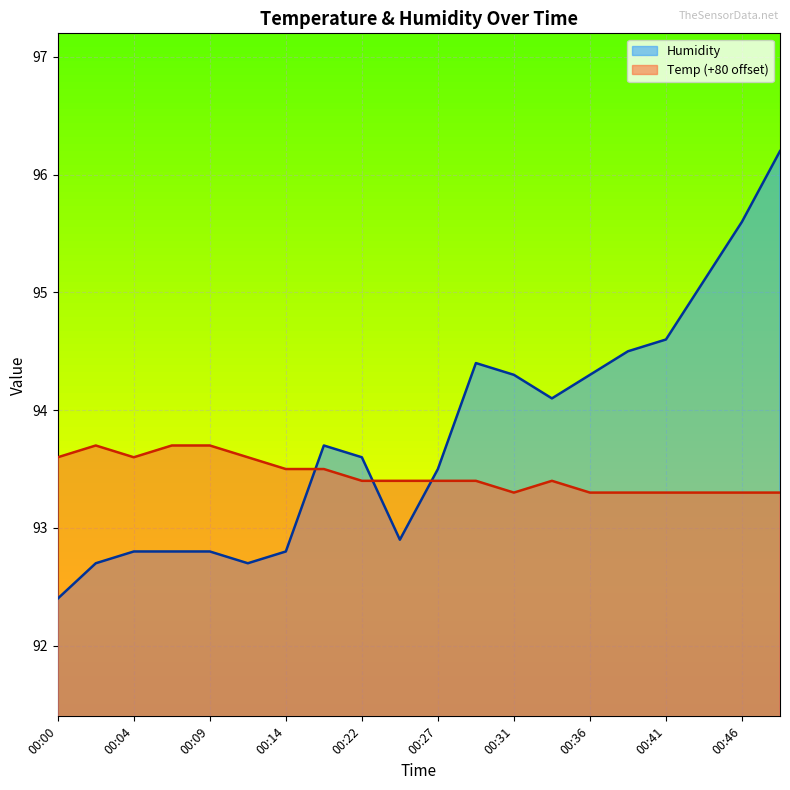

Does the chart display data point markers on the line(s)?

No